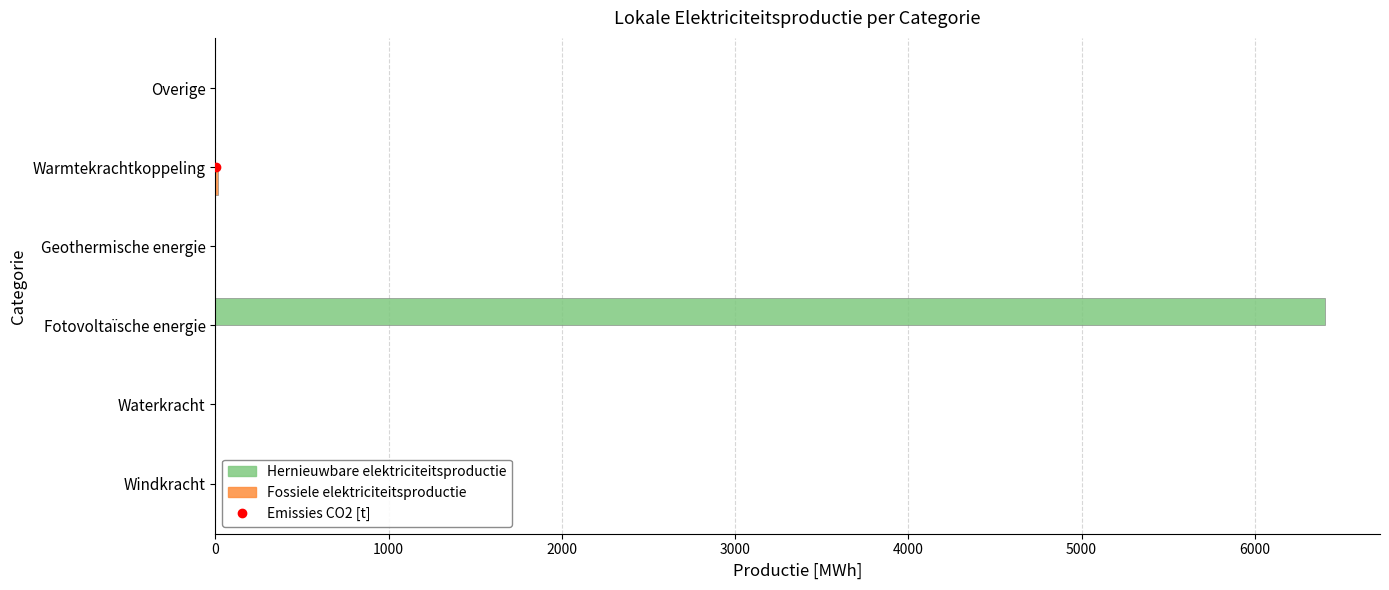

What is the sum of the Hernieuwbare elektriciteitsproductie values at Fotovoltaïsche energie and Overige?

6402.4